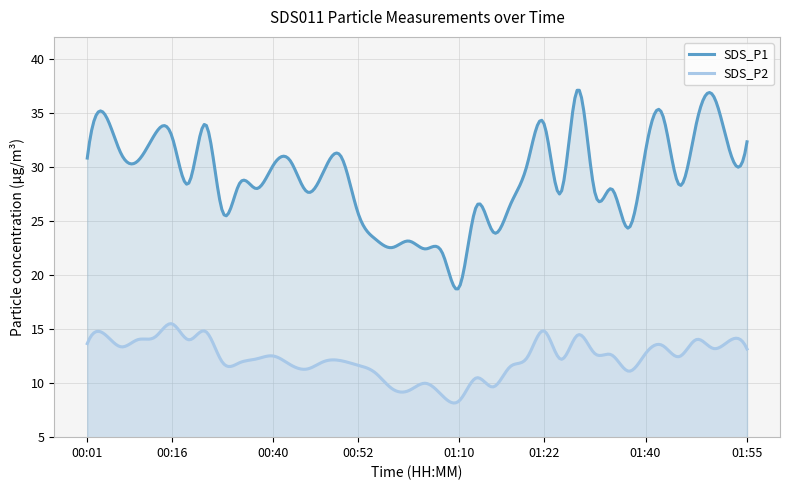

True or false: SDS_P1 has a value of 27.9 at 01:35.

True